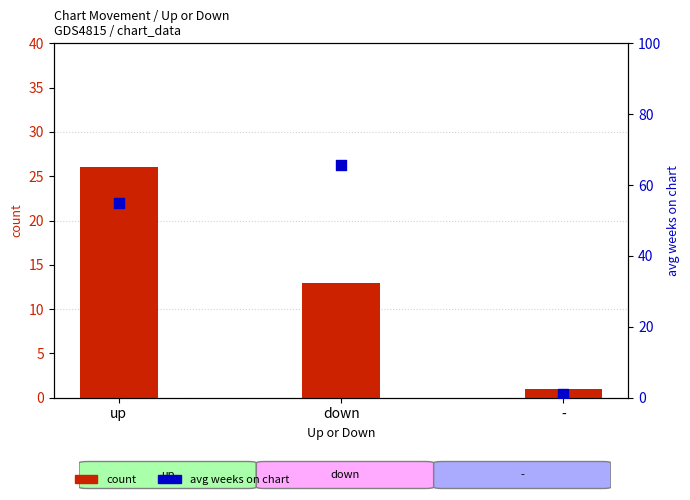

What is the total value across all series at up?

81.0